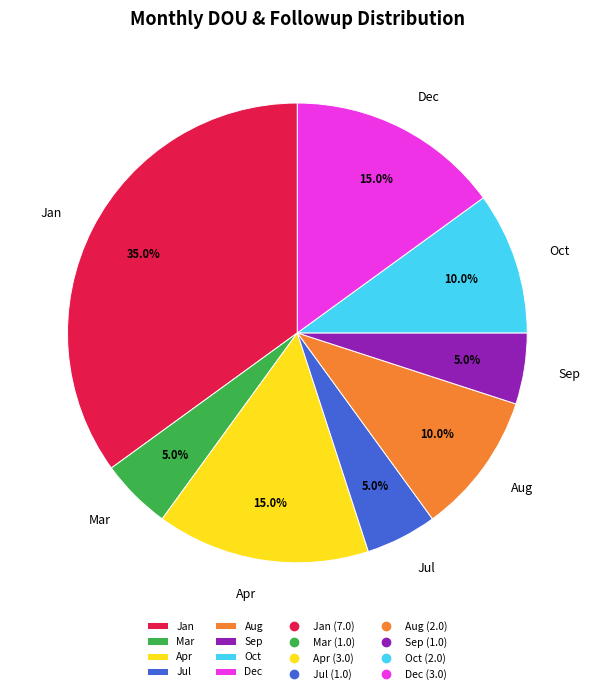

To the nearest percent, what is the difference between the largest and smallest slice percentages?

30%